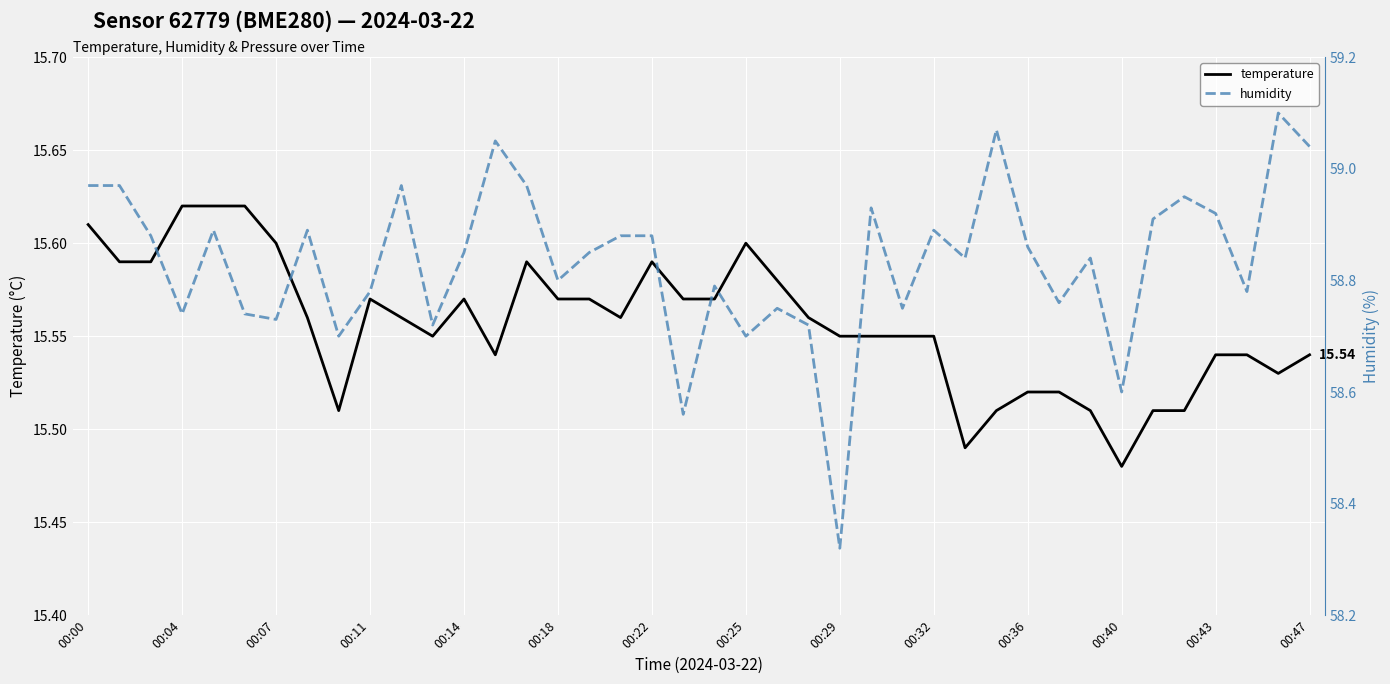

How many distinct data groups are displayed?

2